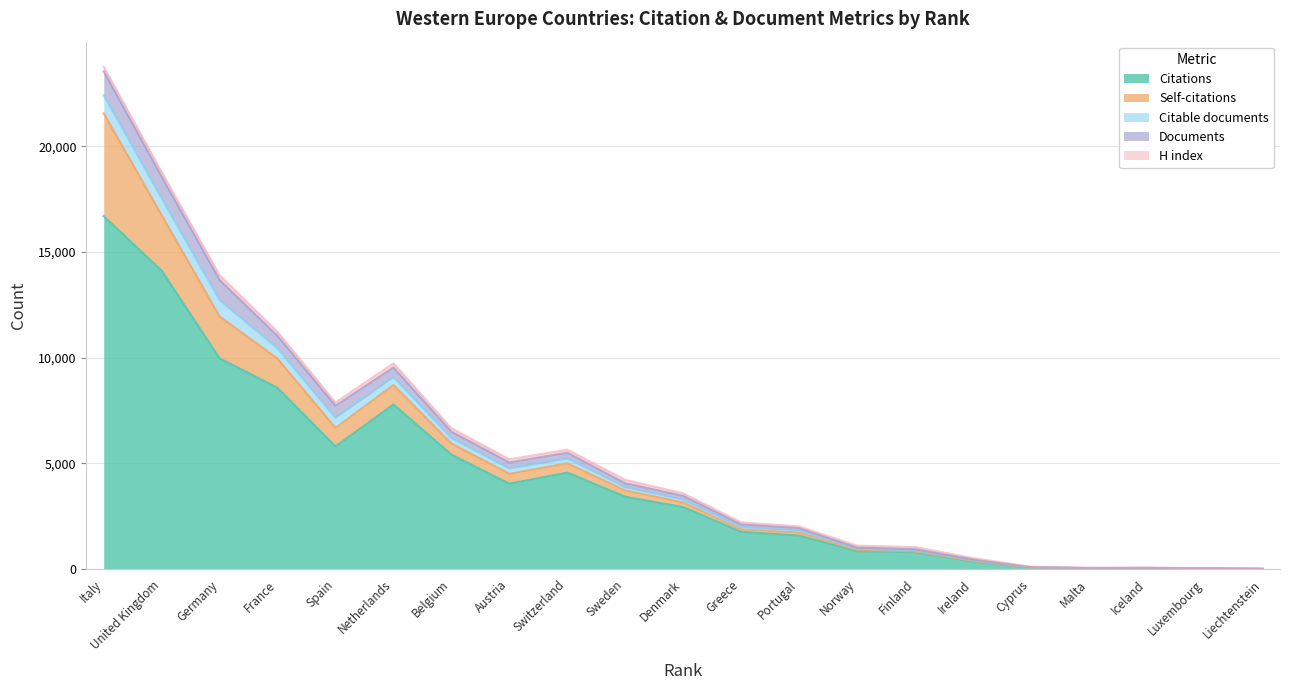

How many lines are shown in the chart?

5